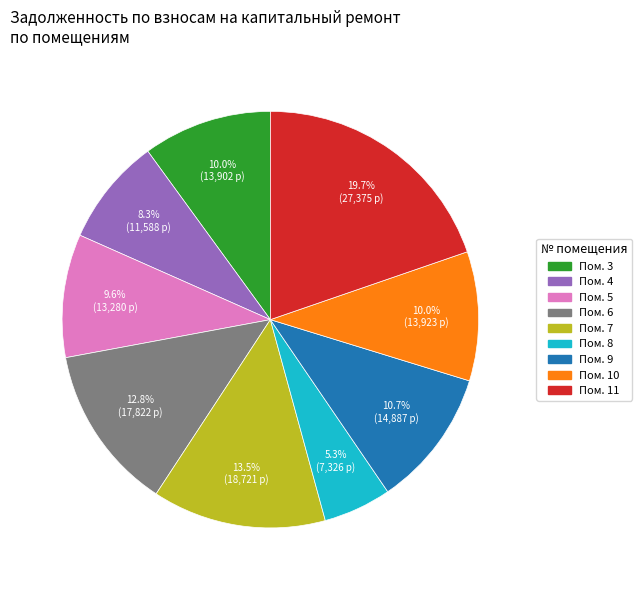

How many slices are in this pie chart?

9